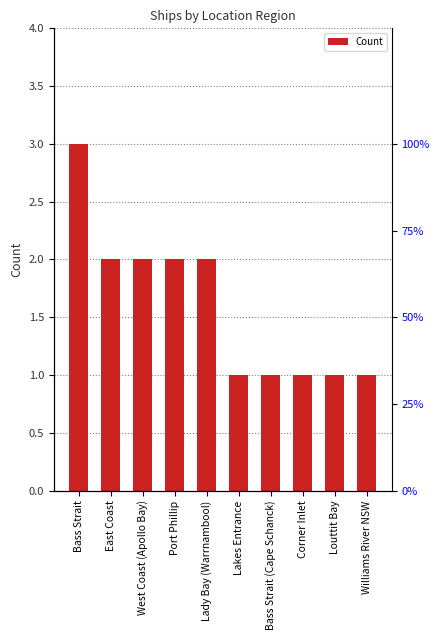

How many bars are there in total?

10